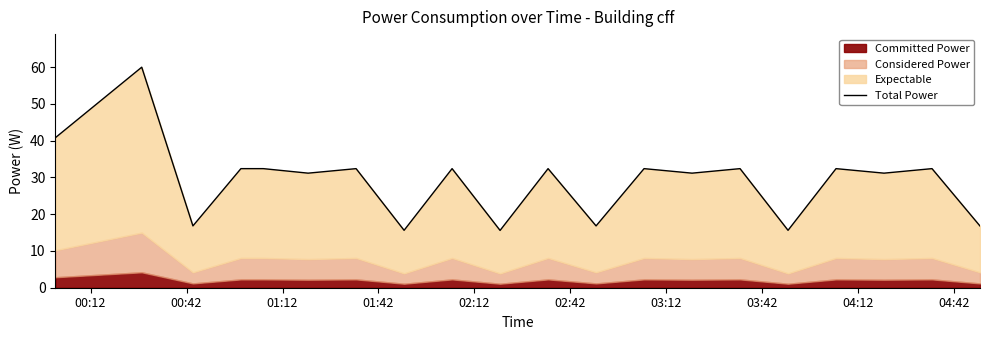

Reading left to right, transcribe all the data shown in this chart.

40.8	60.0	16.8	32.4	32.4	31.2	32.4	15.6	32.4	15.6	32.4	16.8	32.4	31.2	32.4	15.6	32.4	31.2	32.4	16.8